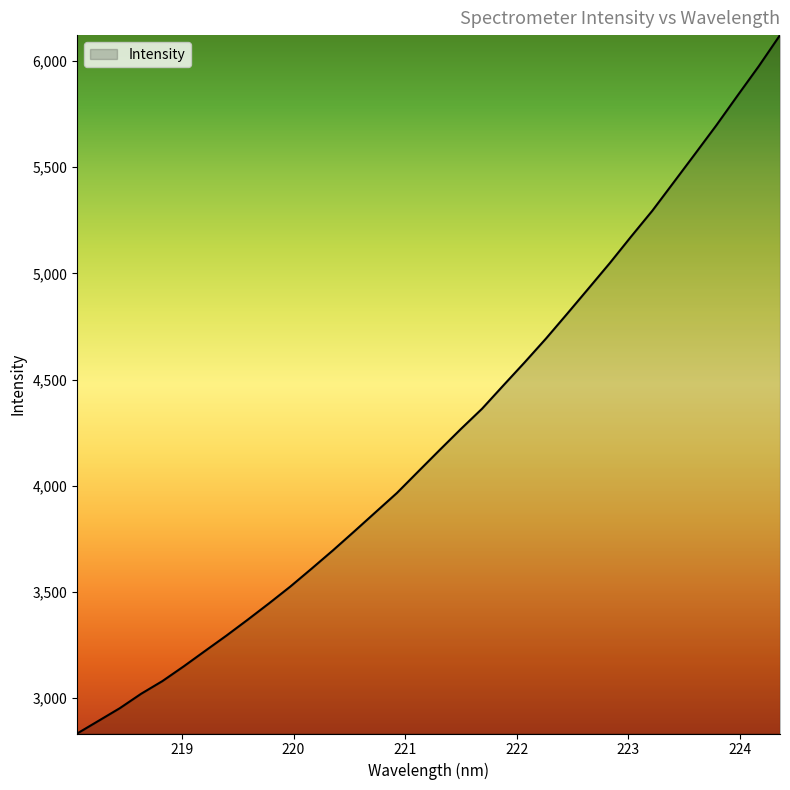

What is the difference between the maximum and minimum values?

3288.2